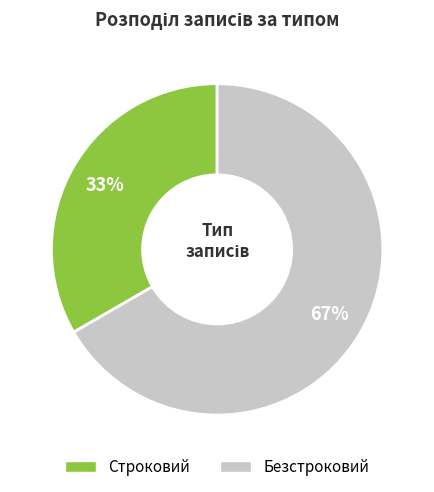

How many segments does this pie chart have?

2